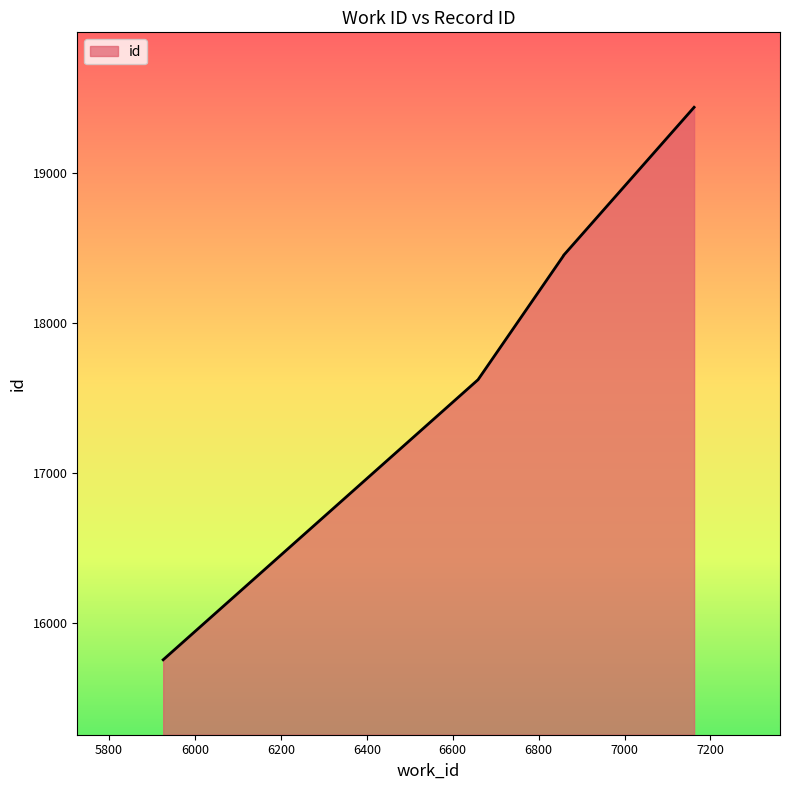

Is it true that the value at 6659 is 17623?

True